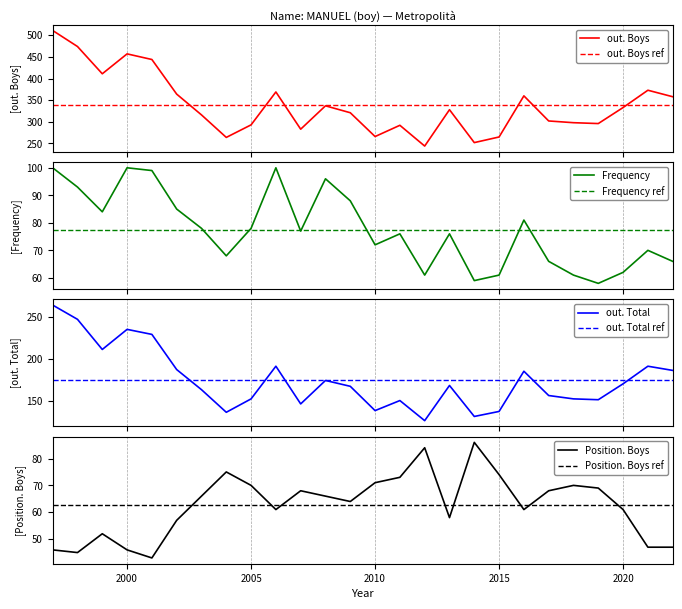

What is the total value across all series at 2003?

623